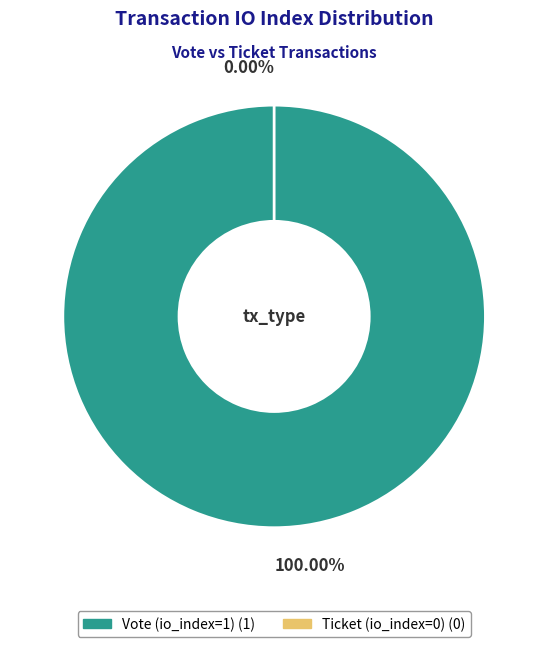

To the nearest percent, what is the combined percentage of Vote (io_index=1) and Ticket (io_index=0)?

100%